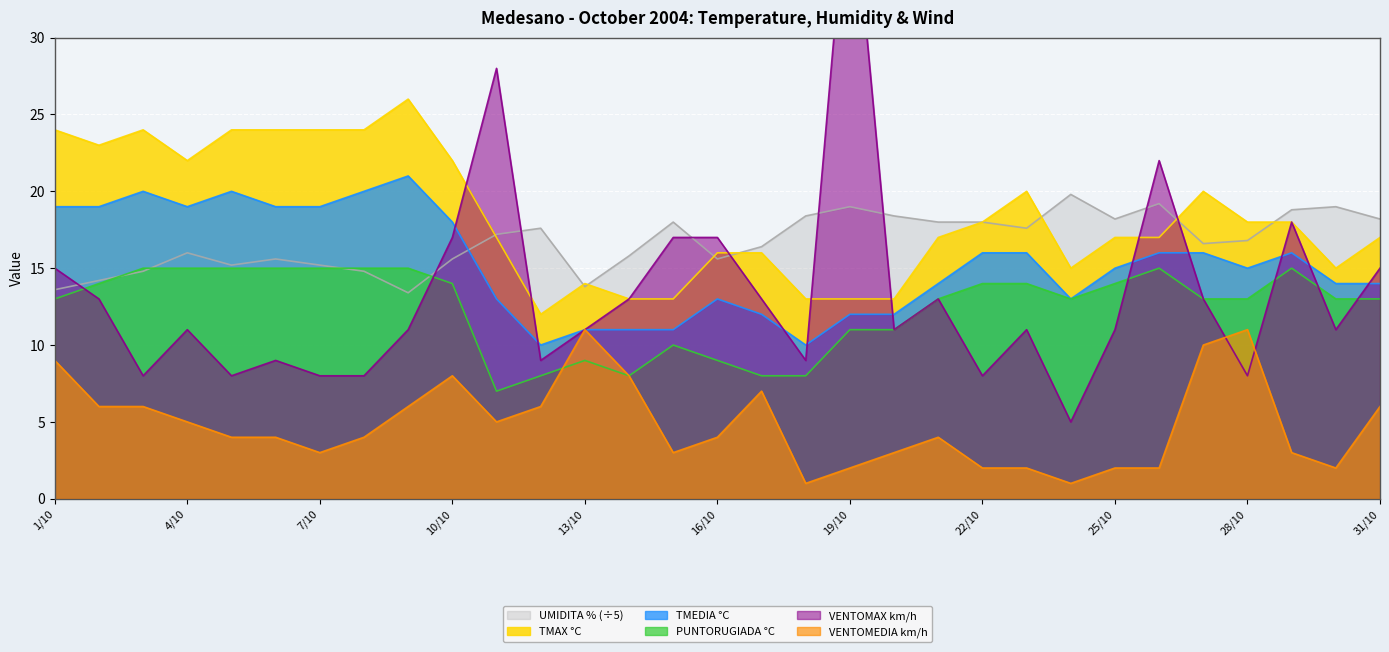

What is the difference between the TMAX °C values at 29/10 and 20/10?

5.0